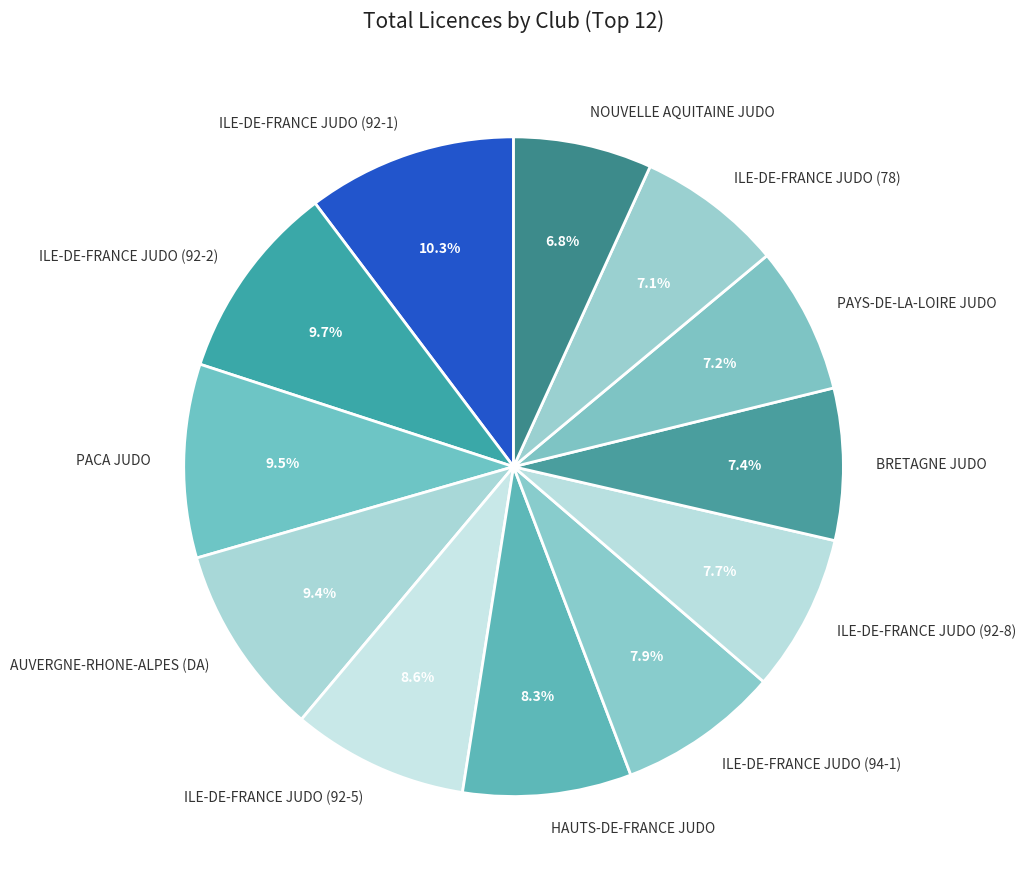

Does PACA JUDO account for over 50% of the chart?

No